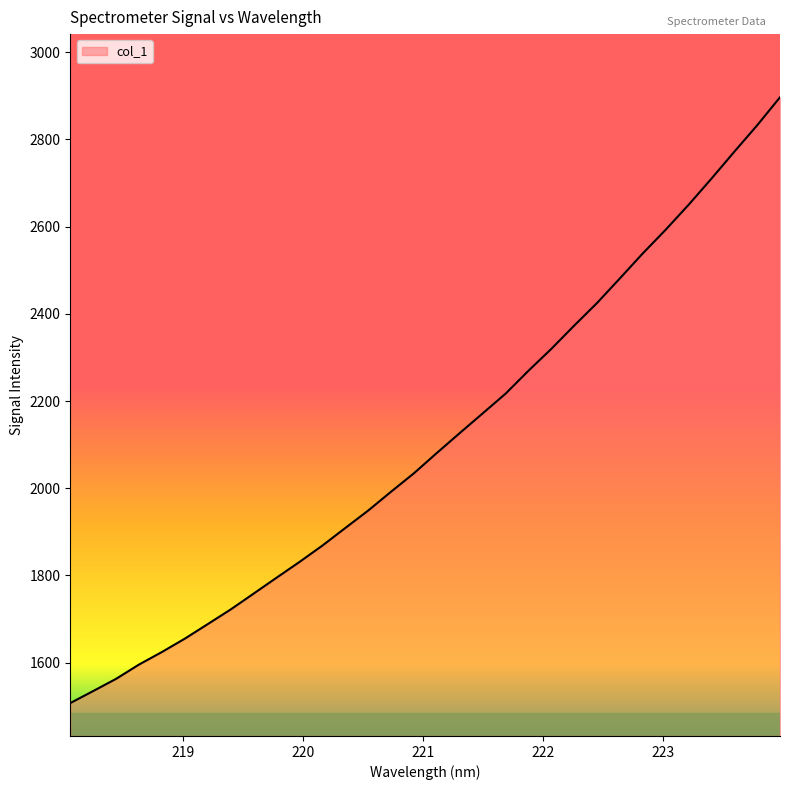

How many values exceed 2080?

16